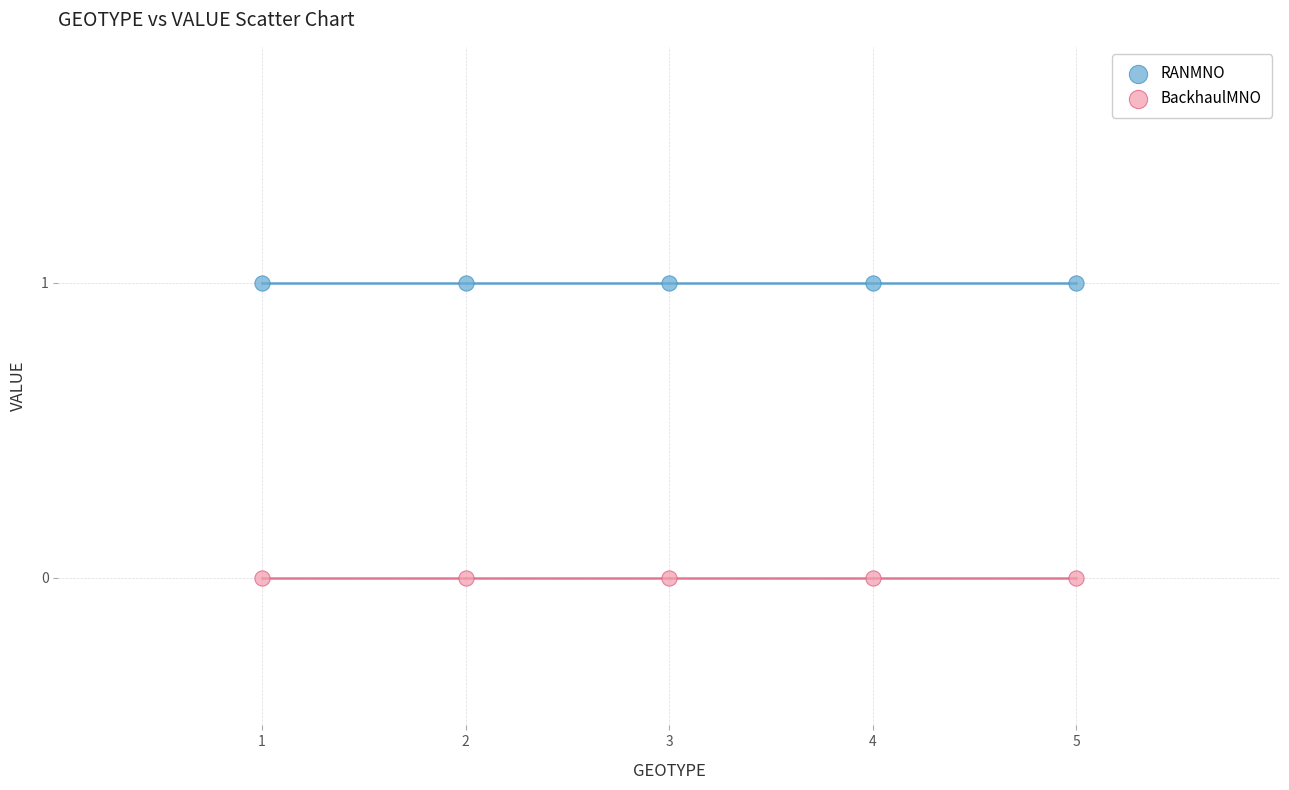

What are all the series names shown in the legend?

RANMNO, BackhaulMNO